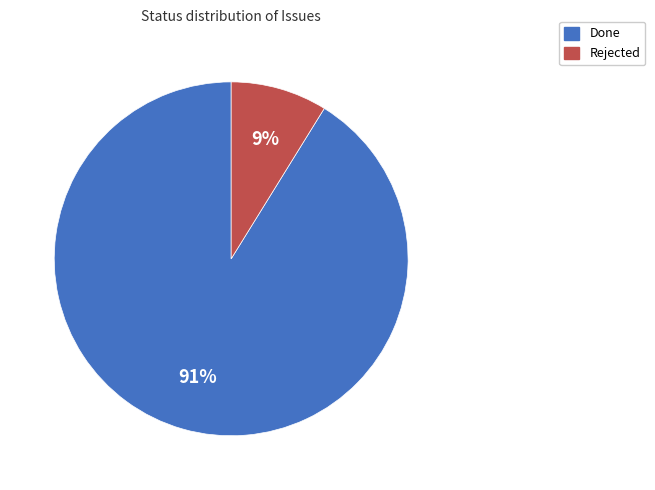

Is the sum of Rejected and Done greater than half?

Yes